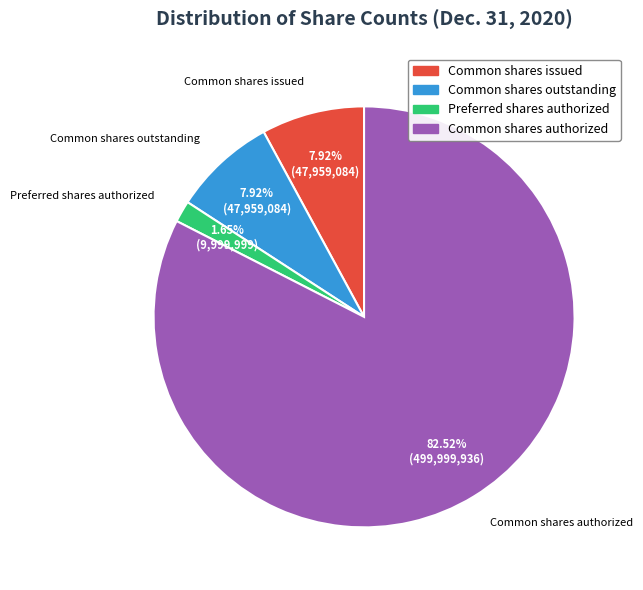

Combined, do Preferred shares authorized and Common shares issued account for over 50%?

No